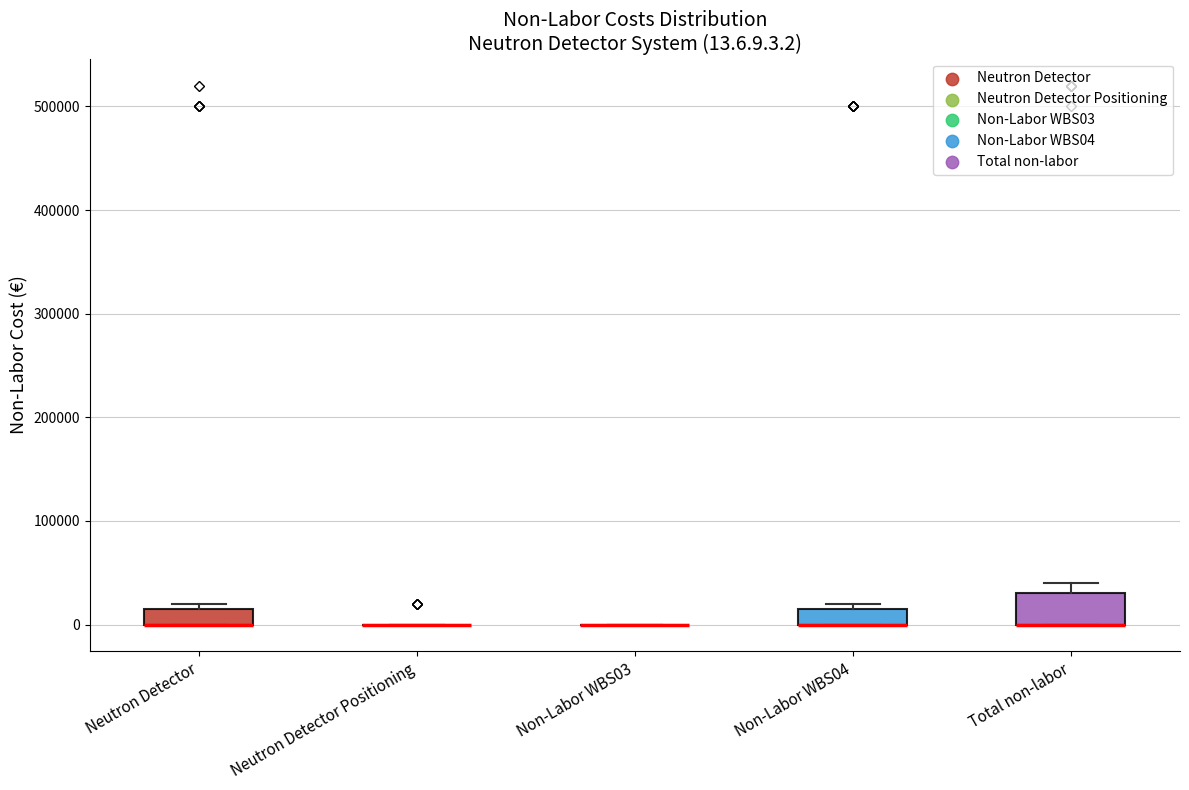

Comparing the boxes themselves (not the whiskers), which one is the tallest?

Total non-labor